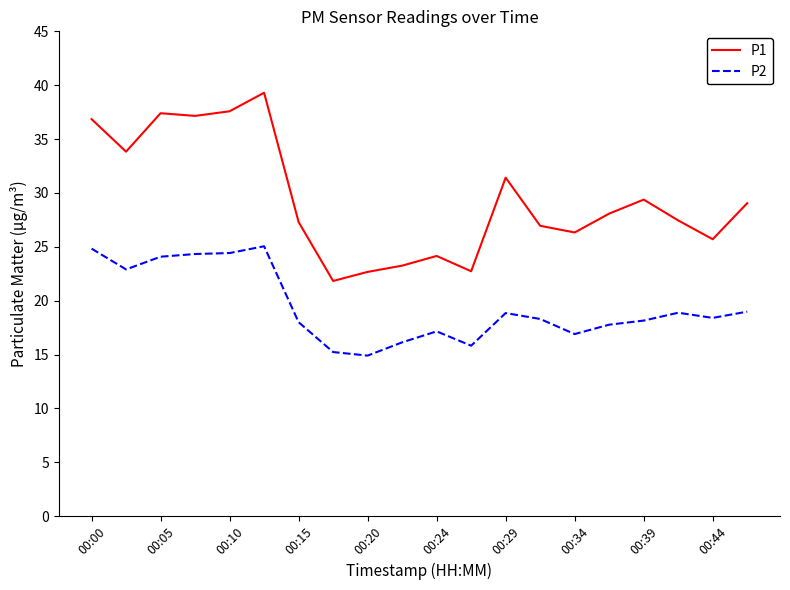

How many lines are shown in the chart?

2